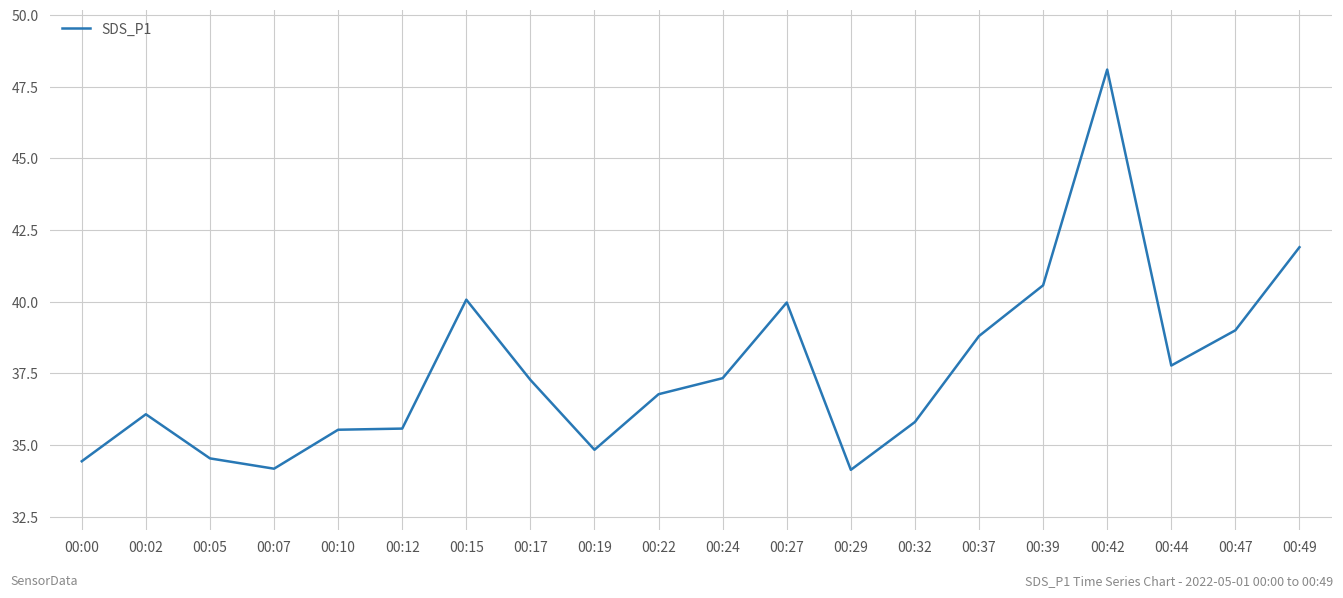

Which label corresponds to the largest value in the chart?

00:42